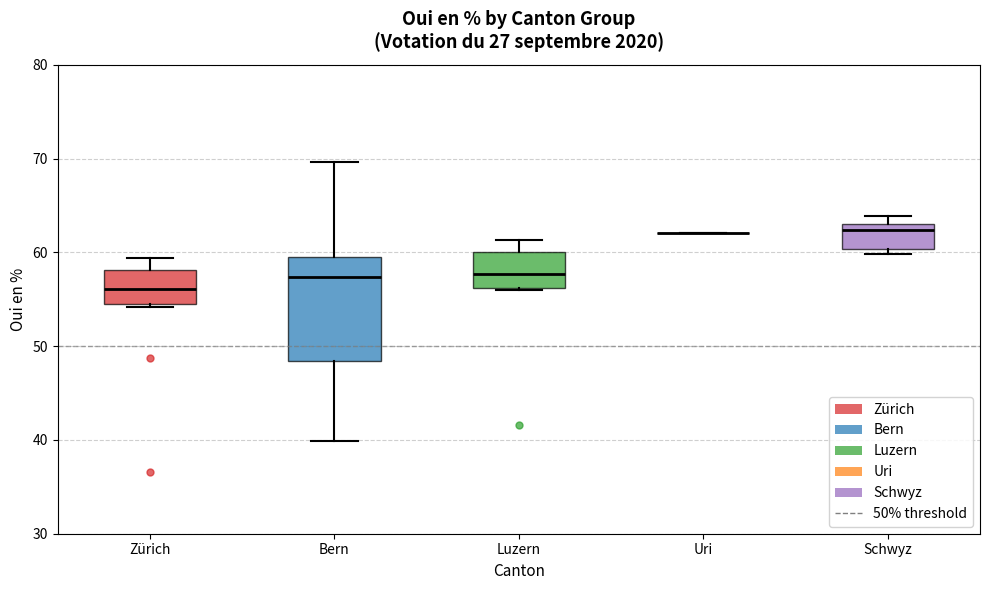

Which box is the tallest, from its lower edge to its upper edge?

Bern